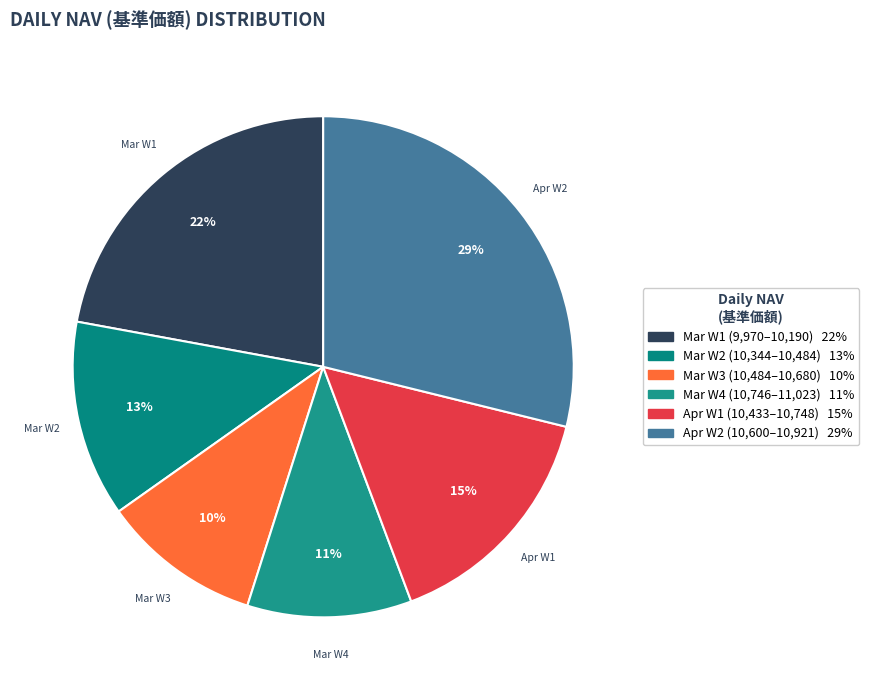

How many slices are in this pie chart?

6